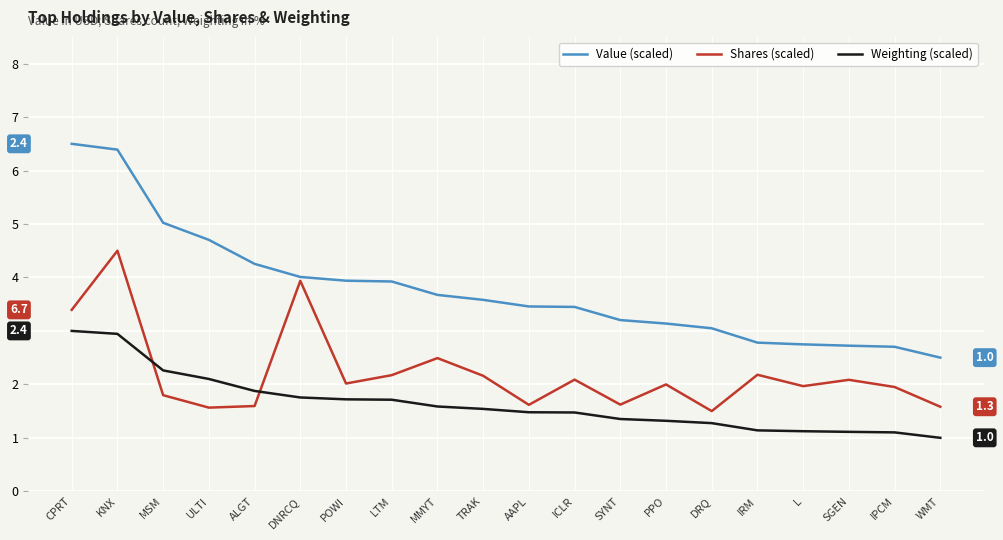

What are all the series names shown in the legend?

Value (scaled), Shares (scaled), Weighting (scaled)